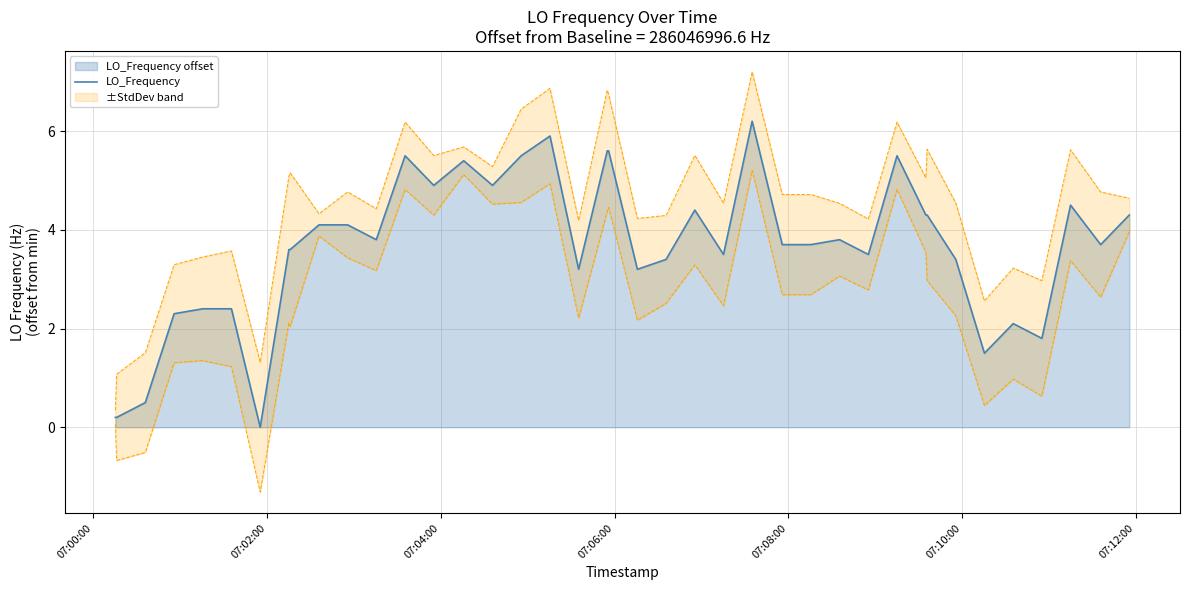

Is it true that the value at 24 is 2.1?

False